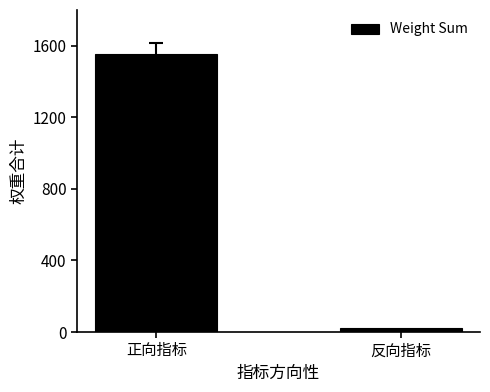

List the labels in order of value, largest first.

正向指标, 反向指标